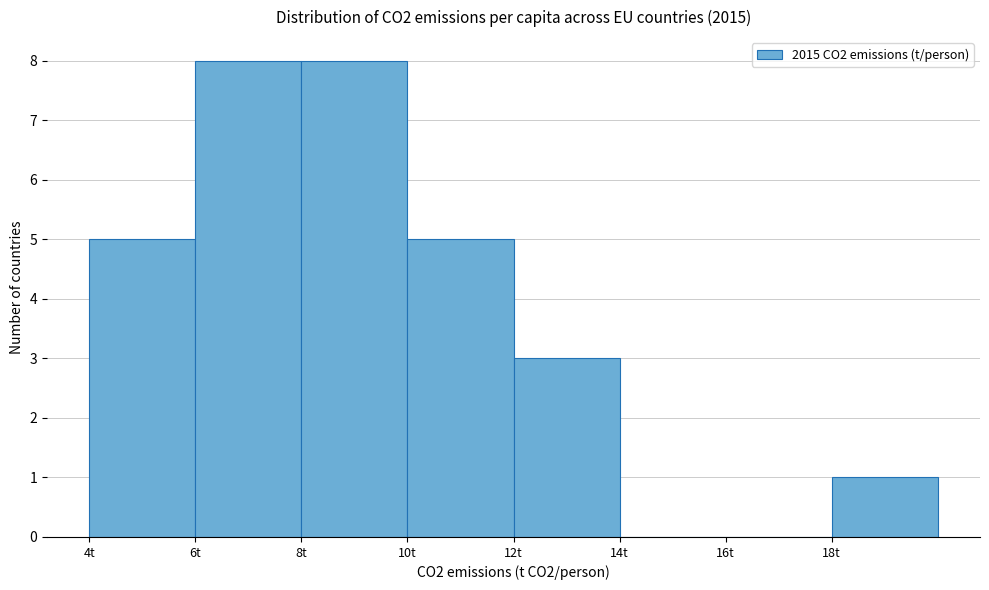

Reading left to right, transcribe this chart: for each bar, give the range it covers on the x-axis and its height. The values are not printed on the chart, so give them approximately, as read against the axis.

4 to 6: 5
6 to 8: 8
8 to 10: 8
10 to 12: 5
12 to 14: 3
14 to 16: 0
16 to 18: 0
18 to 20: 1